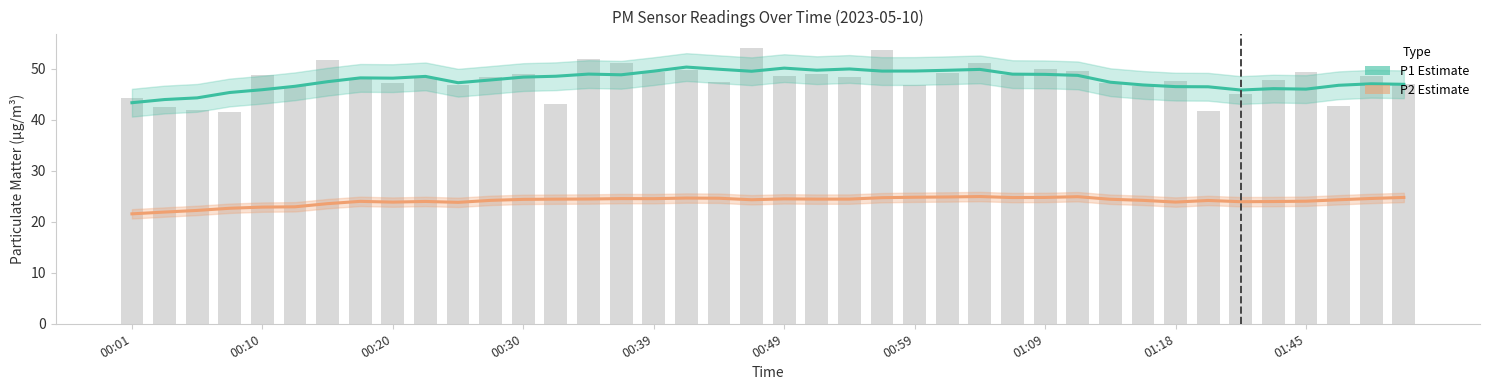

What is the average value of the P2 Estimate series?

24.0